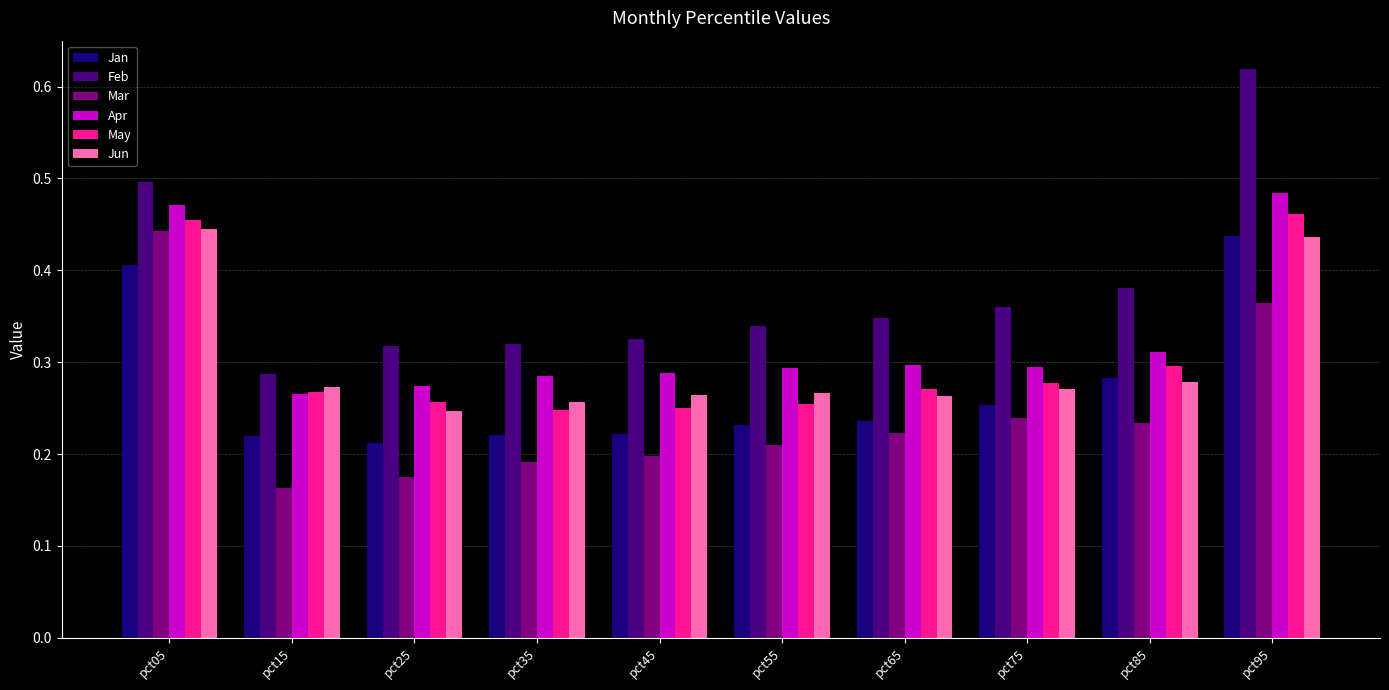

At which label does Jan reach its minimum?

pct25